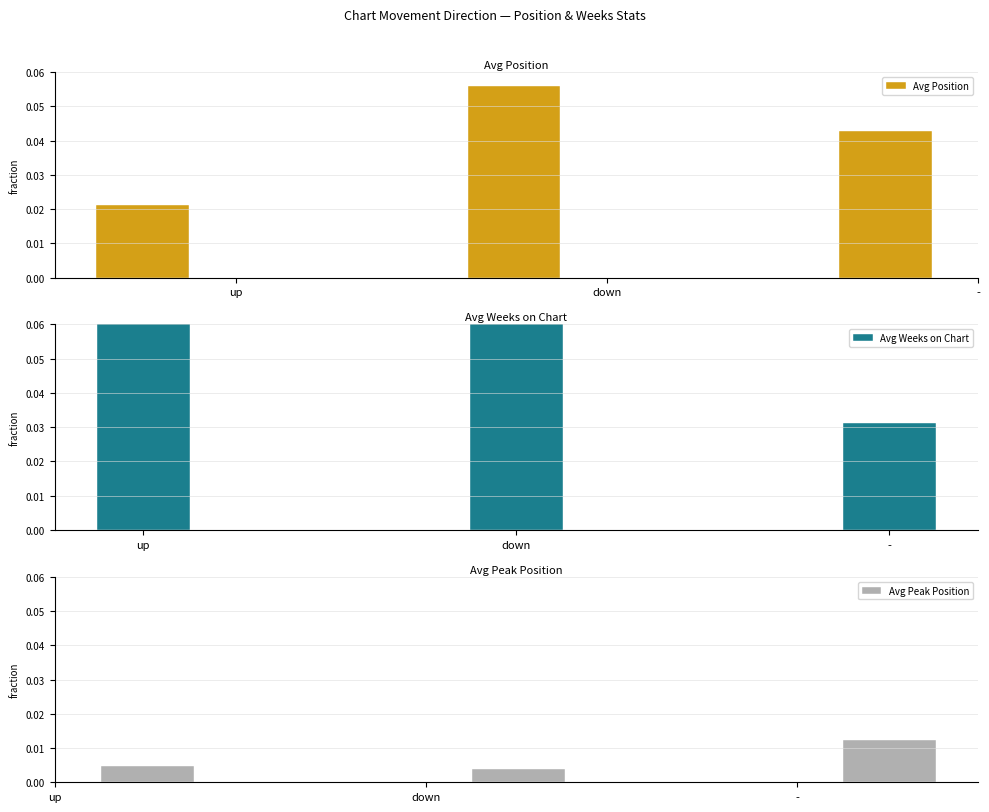

At how many categories does at least one series exceed 0?

3